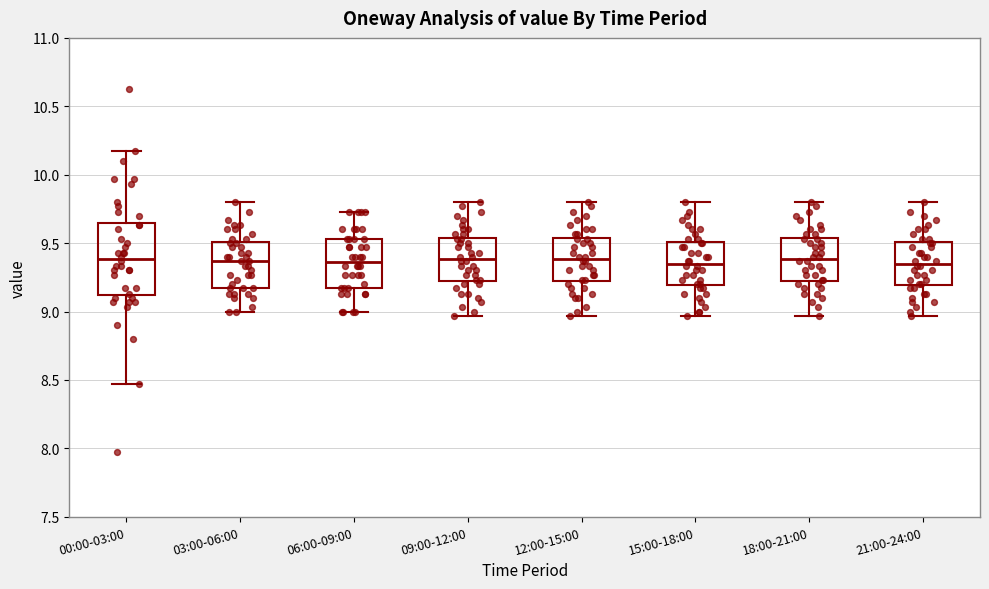

Reading left to right, read every box against the y-axis: the position of its median line, the range the box covers, and the ends of its whiskers. The values are not printed on the chart, so give them approximately, as read against the axis.

00:00-03:00: median 9.40, box 9.10 to 9.65, whiskers 8.45 to 10.15
03:00-06:00: median 9.35, box 9.15 to 9.50, whiskers 9.00 to 9.80
06:00-09:00: median 9.35, box 9.15 to 9.55, whiskers 9.00 to 9.75
09:00-12:00: median 9.40, box 9.20 to 9.55, whiskers 8.95 to 9.80
12:00-15:00: median 9.40, box 9.20 to 9.55, whiskers 8.95 to 9.80
15:00-18:00: median 9.35, box 9.20 to 9.50, whiskers 8.95 to 9.80
18:00-21:00: median 9.40, box 9.20 to 9.55, whiskers 8.95 to 9.80
21:00-24:00: median 9.35, box 9.20 to 9.50, whiskers 8.95 to 9.80